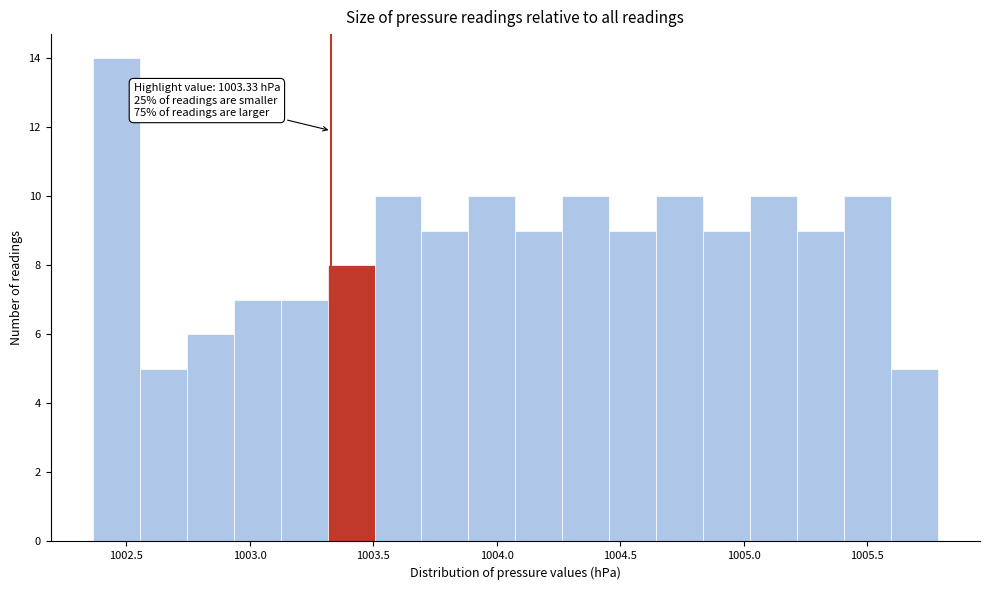

Read against the x-axis, roughly where is the centre of the tallest bar?

1002.45